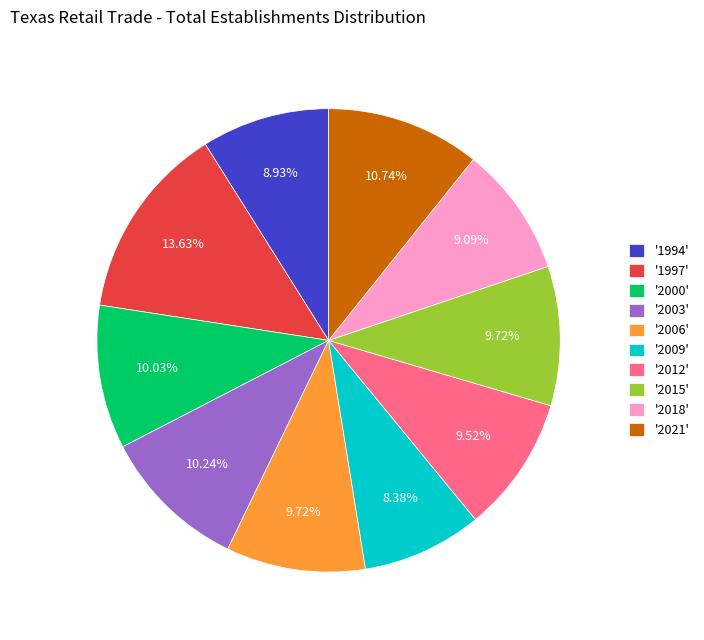

Between '2009' and '2018', which is larger?

'2018'